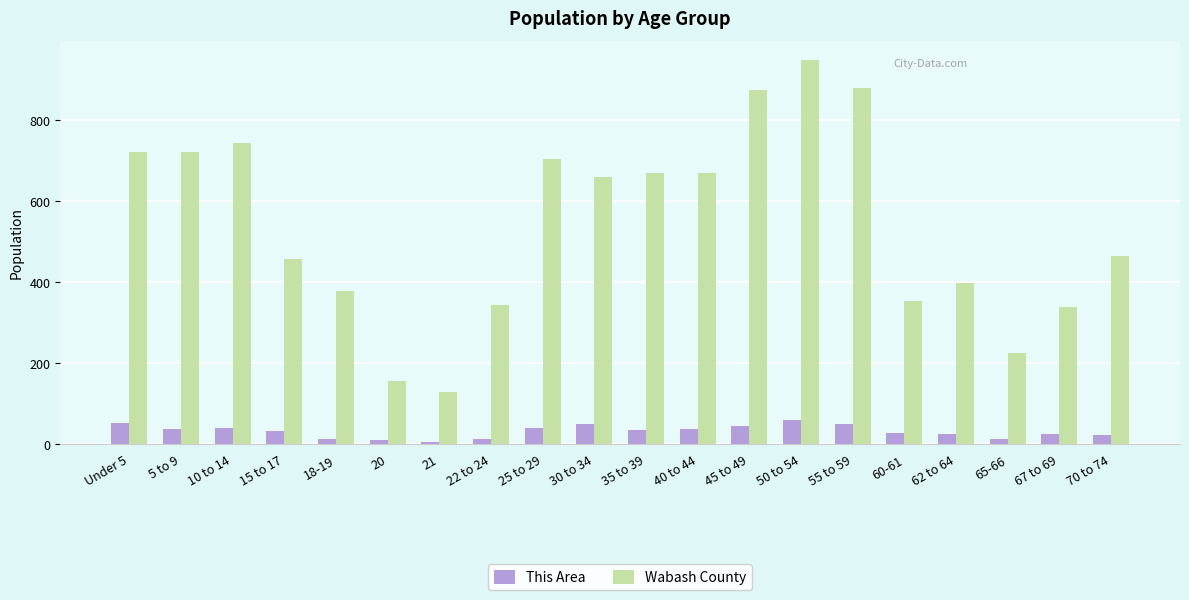

The value of This Area at 65-66 is 12. True or false?

True